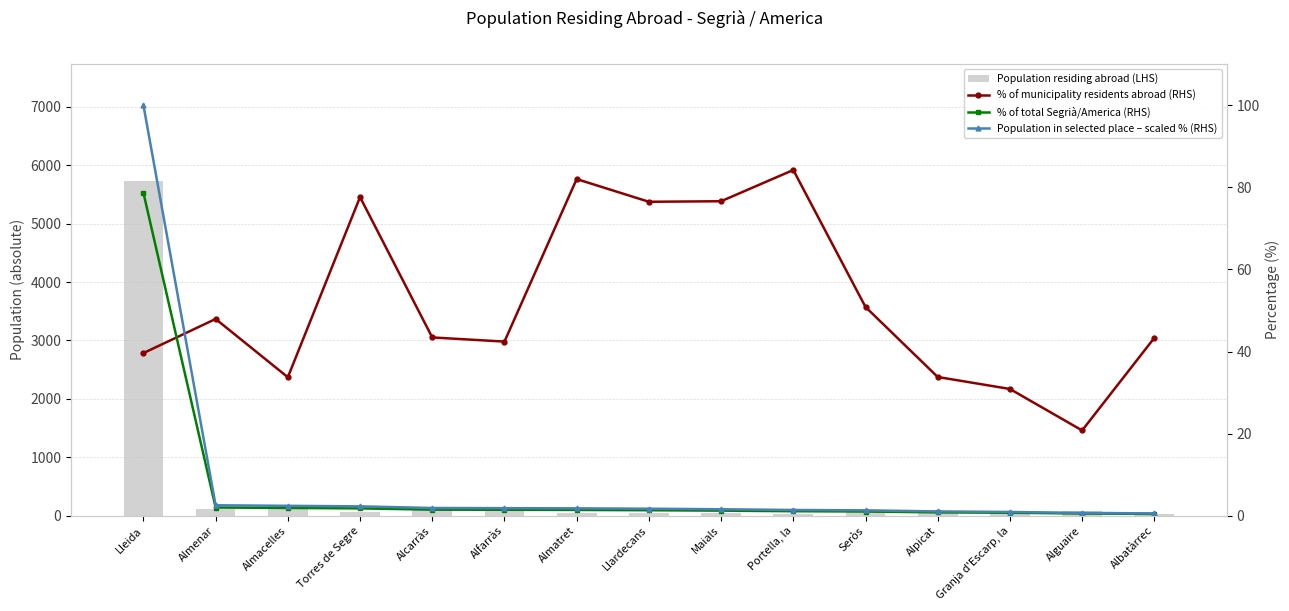

The value of % of total Segrià/America (RHS) at Portella, la is 1.7. True or false?

False